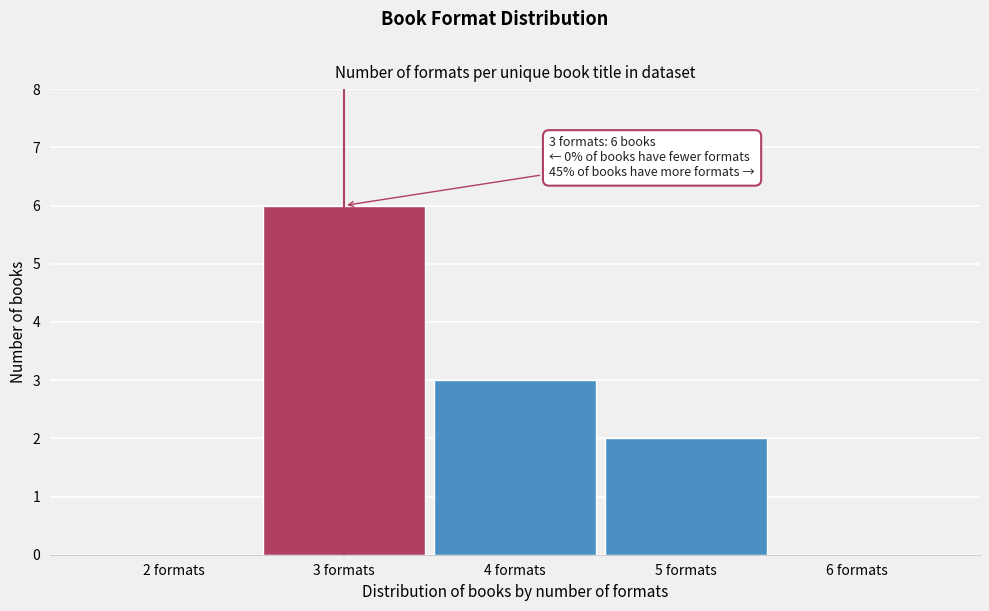

Reading left to right, list all the values displayed in this chart.

2 formats=0	3 formats=6	4 formats=3	5 formats=2	6 formats=0